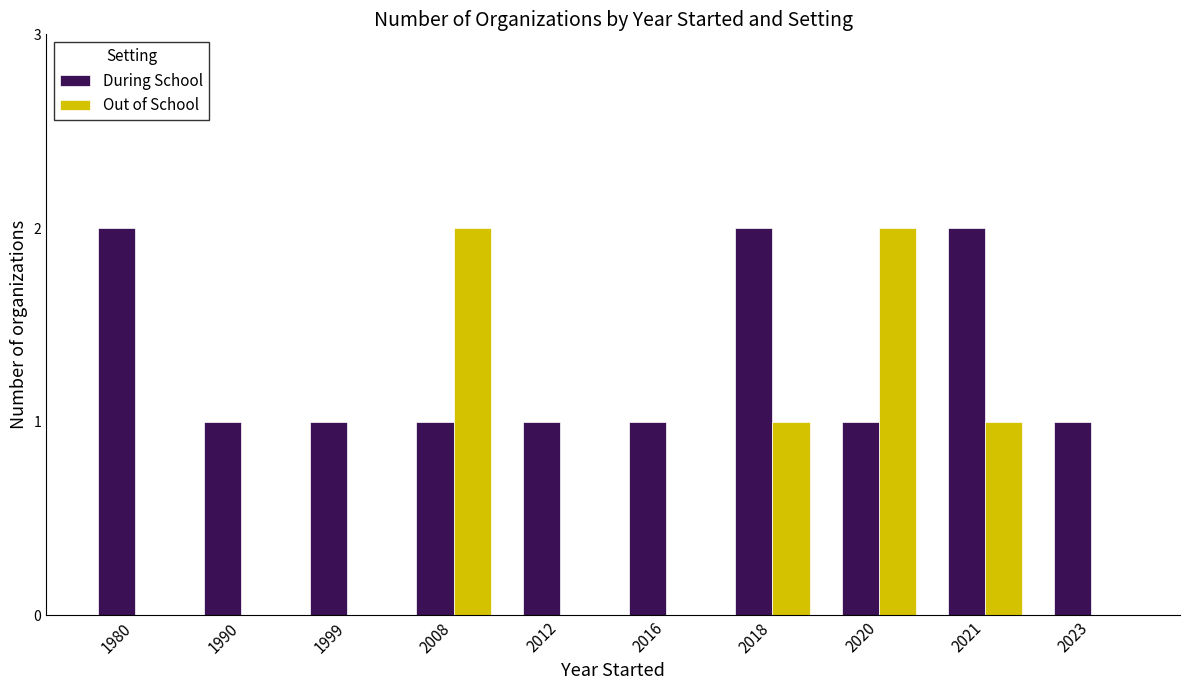

Reading left to right, extract all data points from this chart.

During School: 2	1	1	1	1	1	2	1	2	1
Out of School: 0	0	0	2	0	0	1	2	1	0